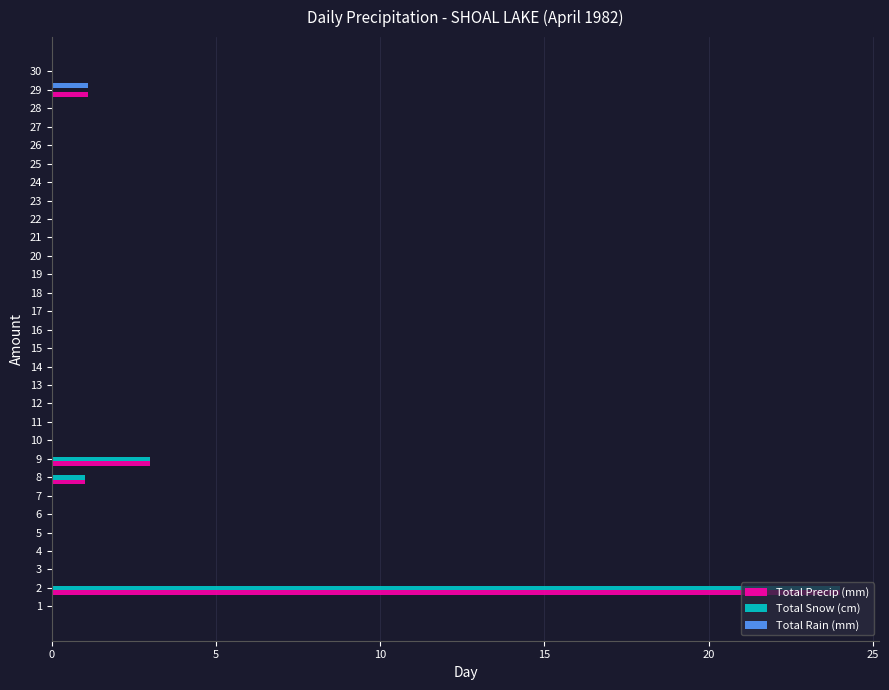

How many categories are shown in the chart?

30